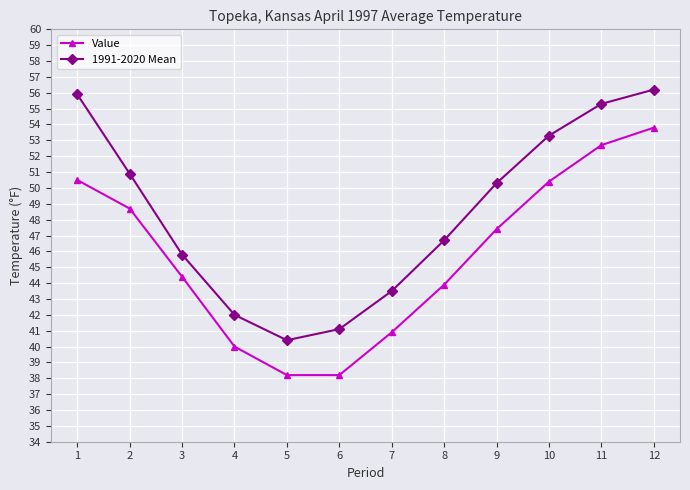

List the series in order of their overall mean, lowest first.

Value, 1991-2020 Mean